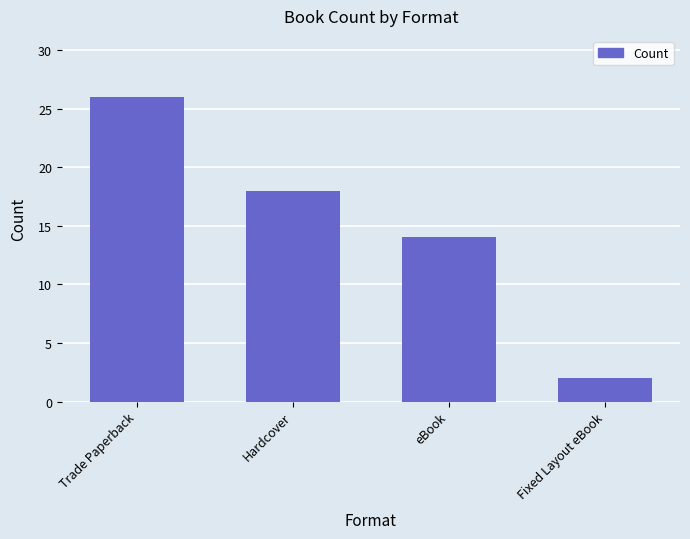

Is it true that the value at Trade Paperback is 26?

True